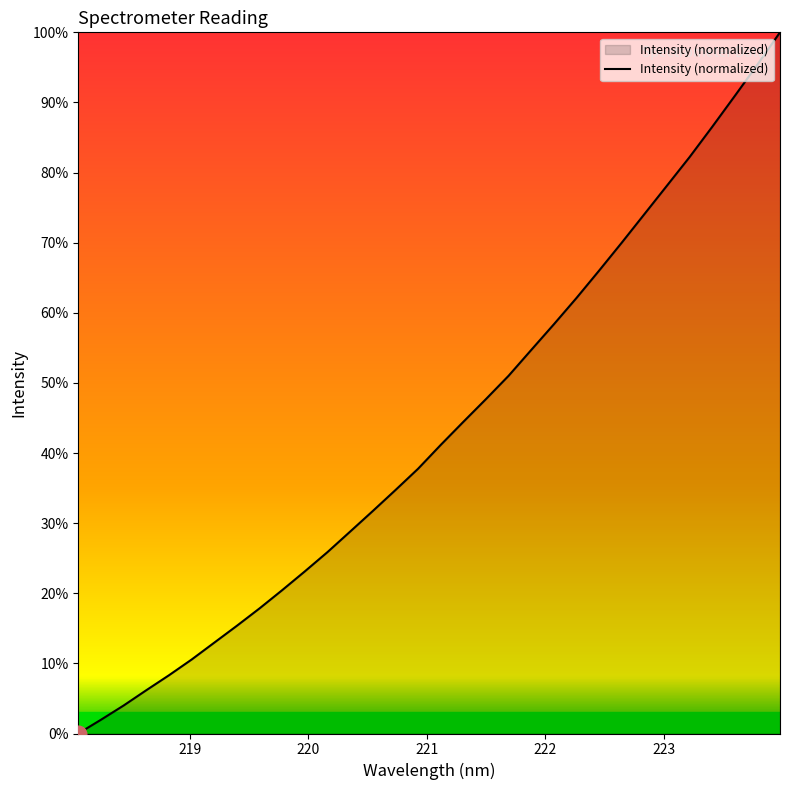

What is the difference between the maximum and minimum values?

100.0